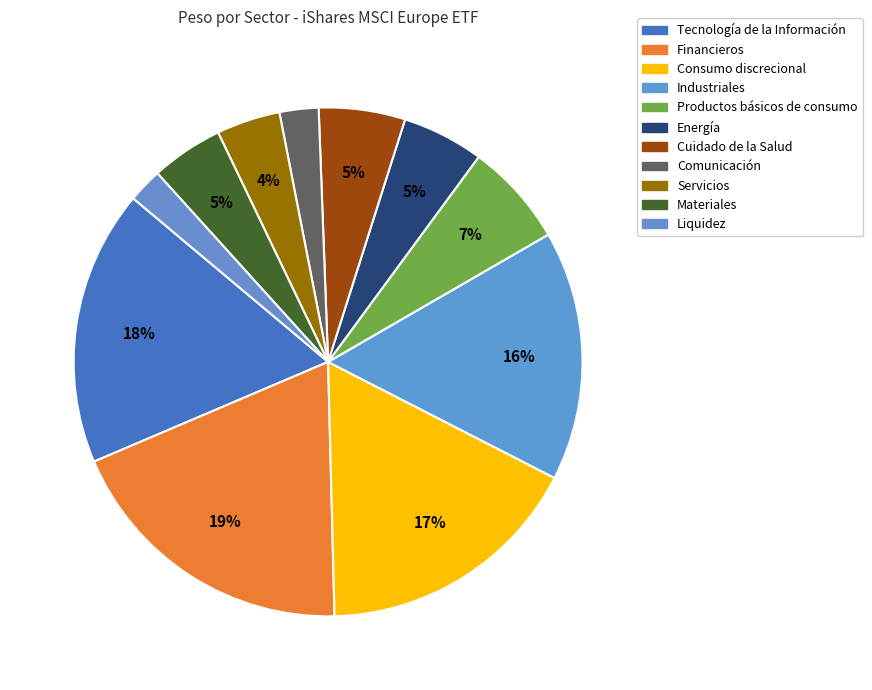

Is it true that Consumo discrecional is 17% of the pie?

True